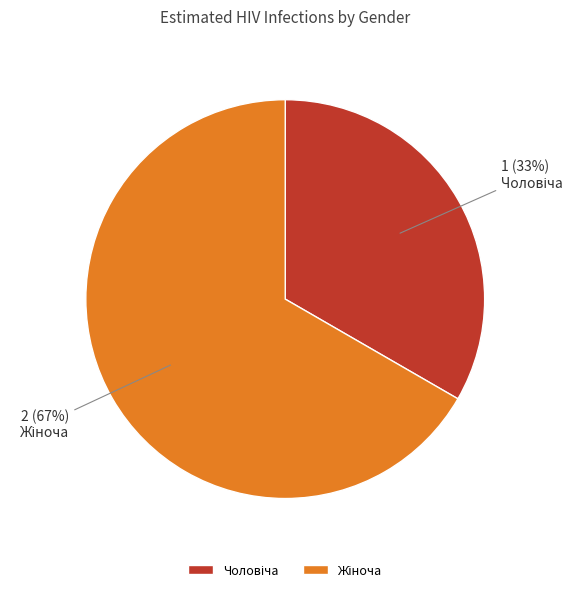

Is there a majority slice in this chart?

Yes